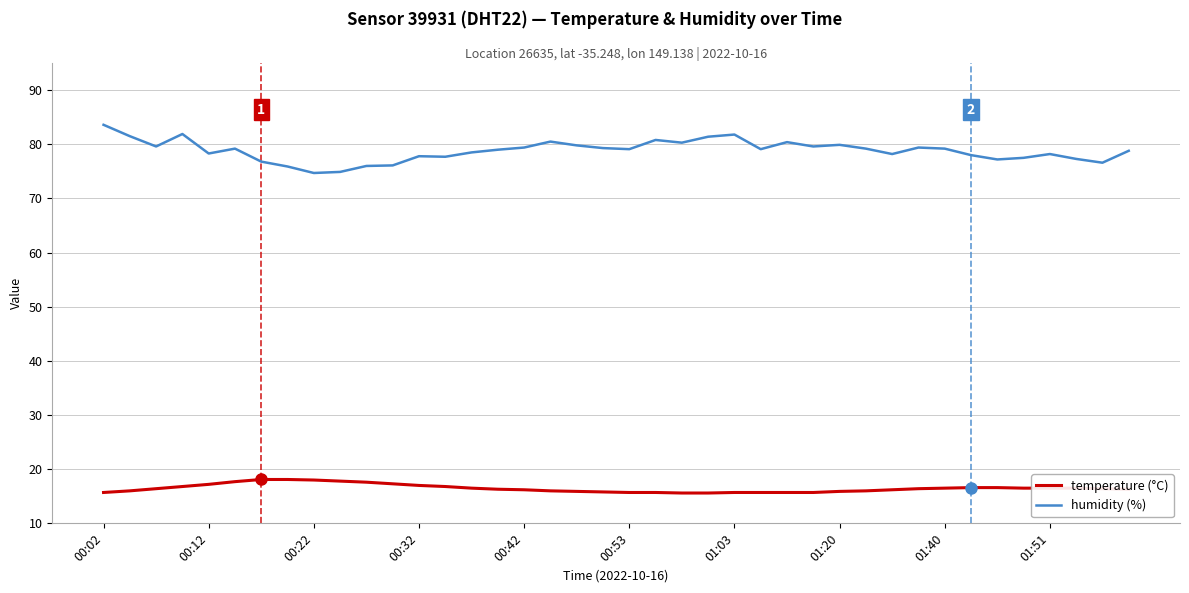

What is the maximum value shown in the chart?

83.6